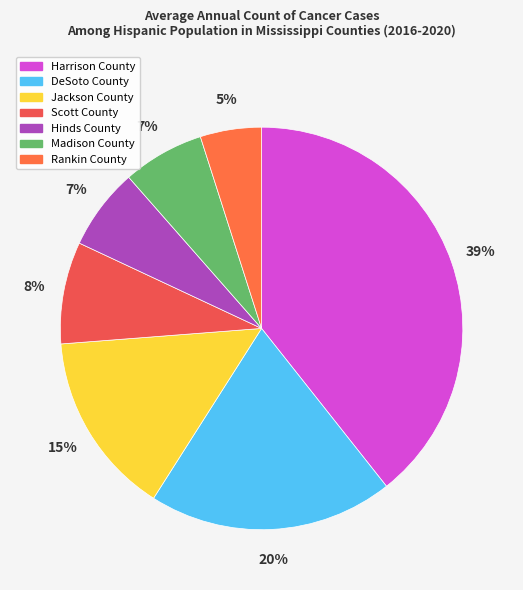

Is there a majority slice in this chart?

No